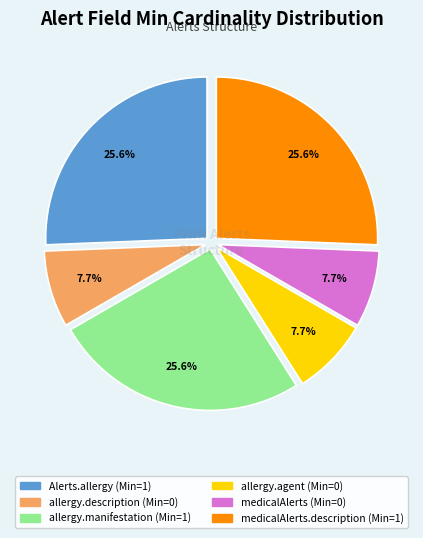

Does any single category account for the majority?

No